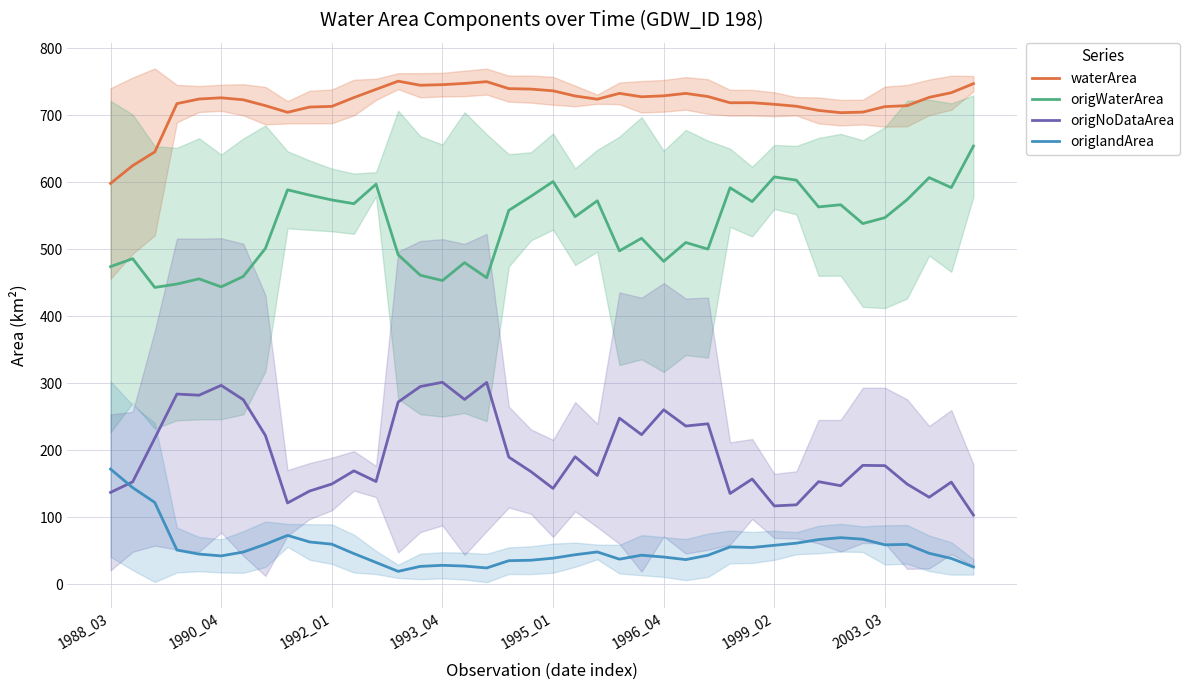

How many series are shown in this chart?

4